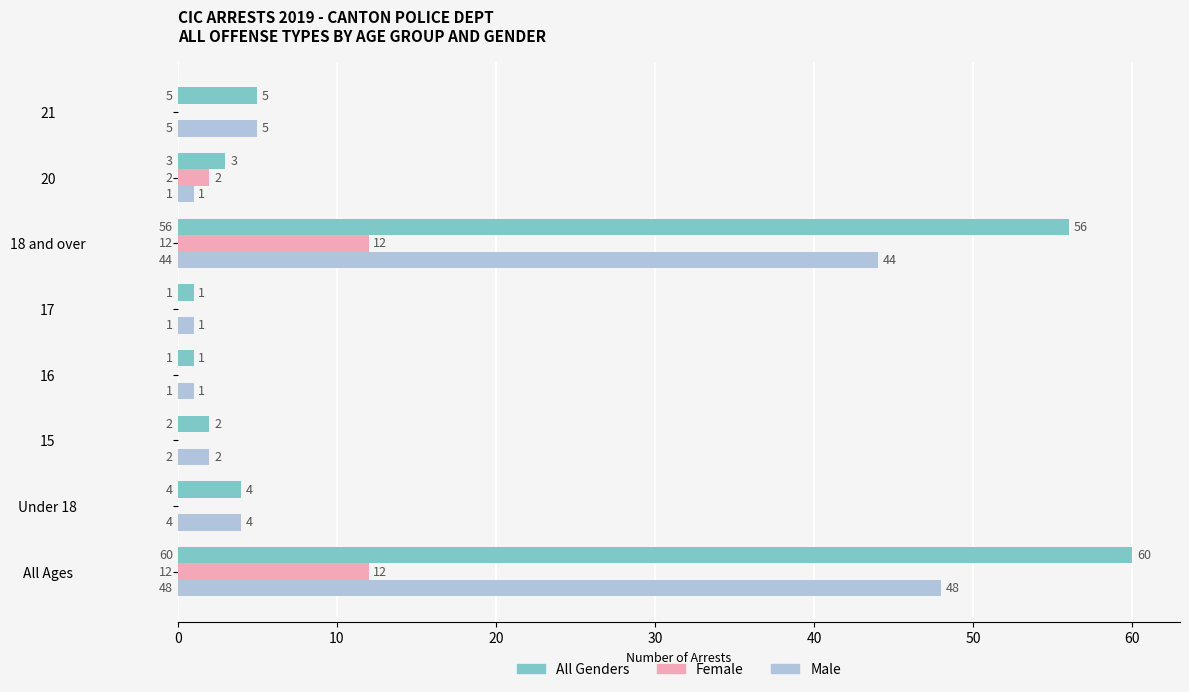

What is the total value across all series at 20?

6